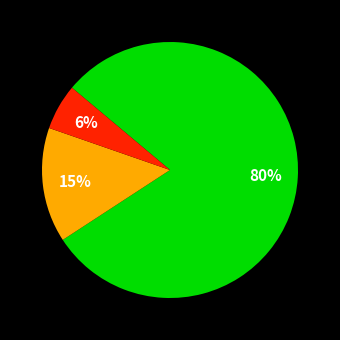

Is there a majority slice in this chart?

Yes